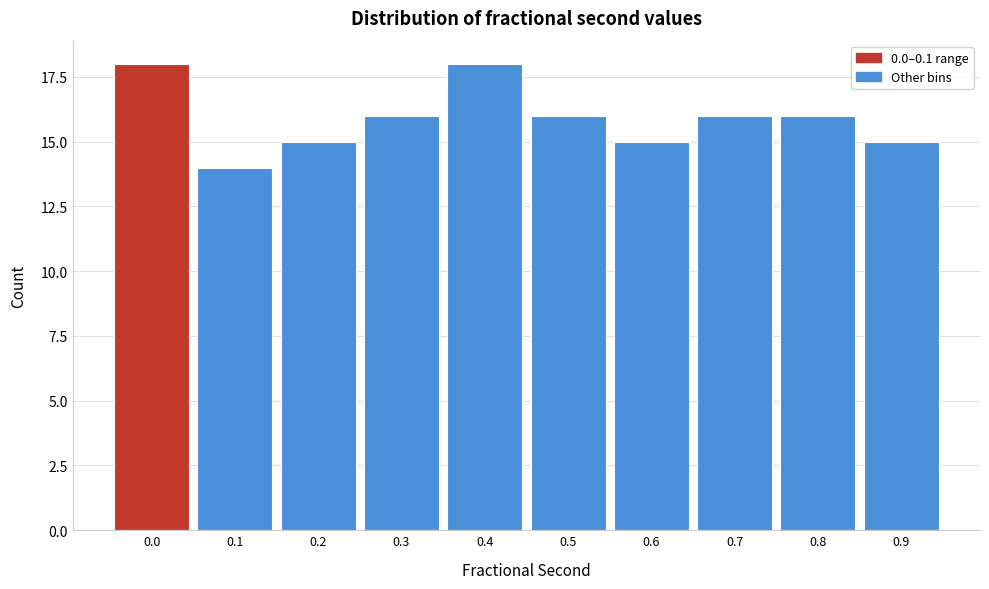

Reading left to right, extract all data points from this chart.

18	14	15	16	18	16	15	16	16	15